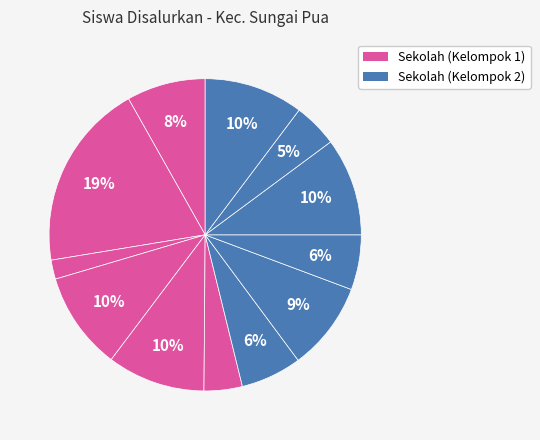

To the nearest percent, what is the difference between the largest and smallest slice percentages?

17%